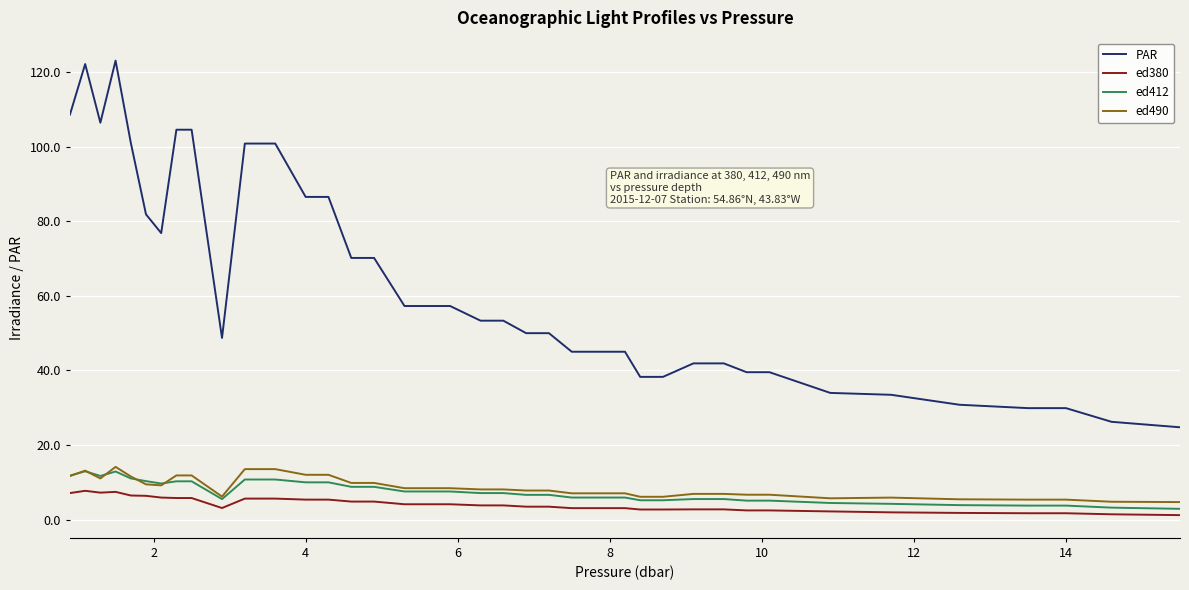

Which series has the widest spread of values?

PAR